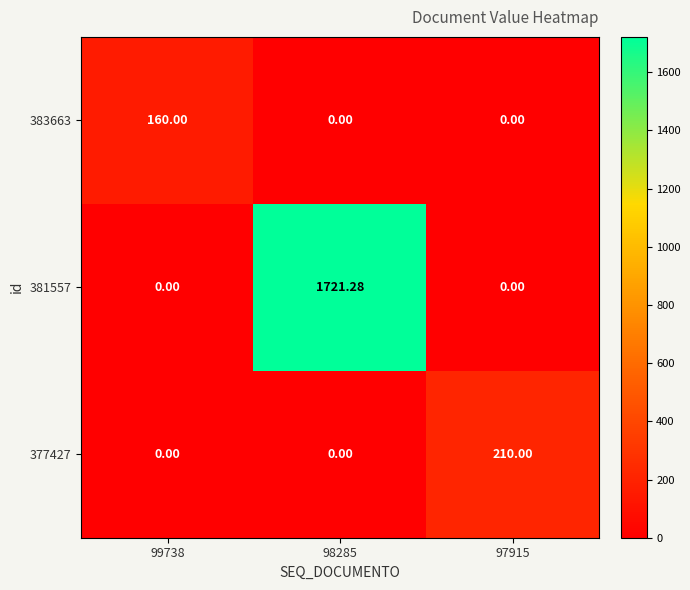

Is the value of 383663 at 97915 greater than the value of 377427 at 97915?

No